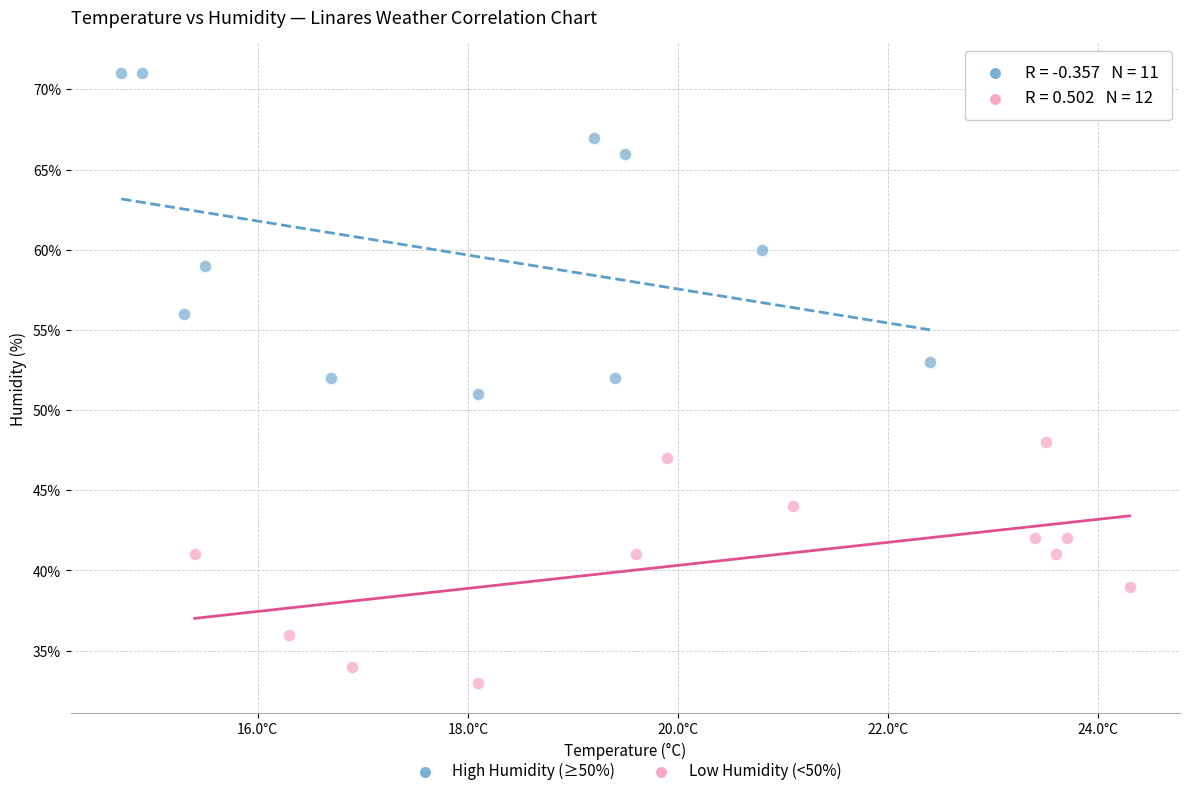

Which series reaches the maximum Y coordinate?

High Humidity (≥50%)